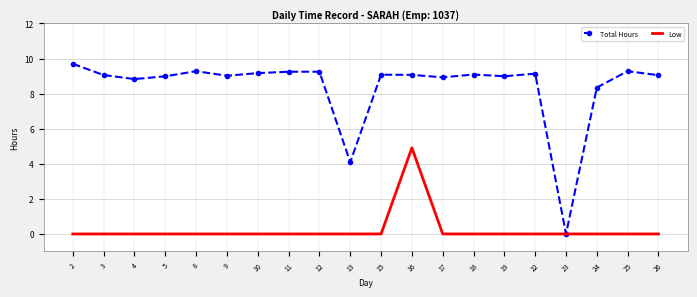

Is the value of Total Hours at 11 greater than the value of Low at 16?

Yes